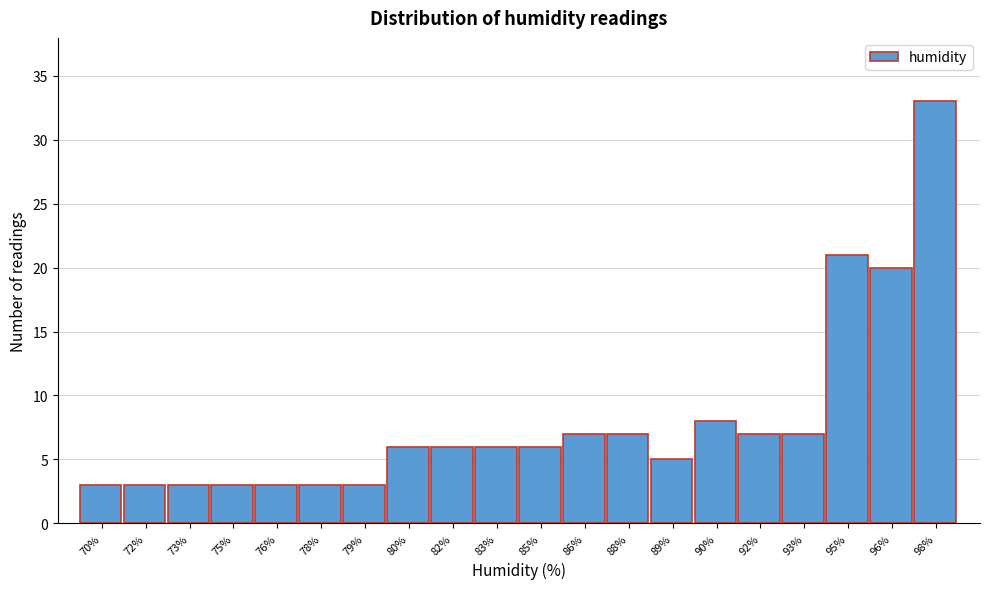

Reading left to right, list all the values displayed in this chart.

3	3	3	3	3	3	3	6	6	6	6	7	7	5	8	7	7	21	20	33